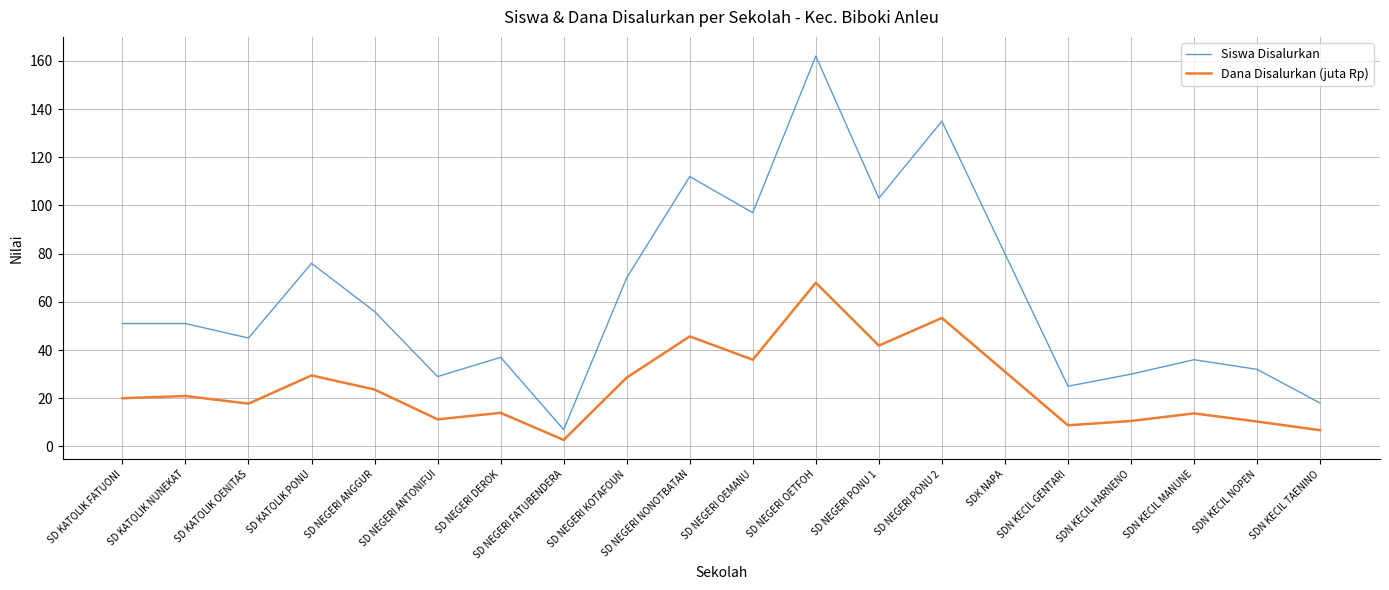

What is the difference between the highest and lowest values at SD KATOLIK NUNEKAT?

30.1